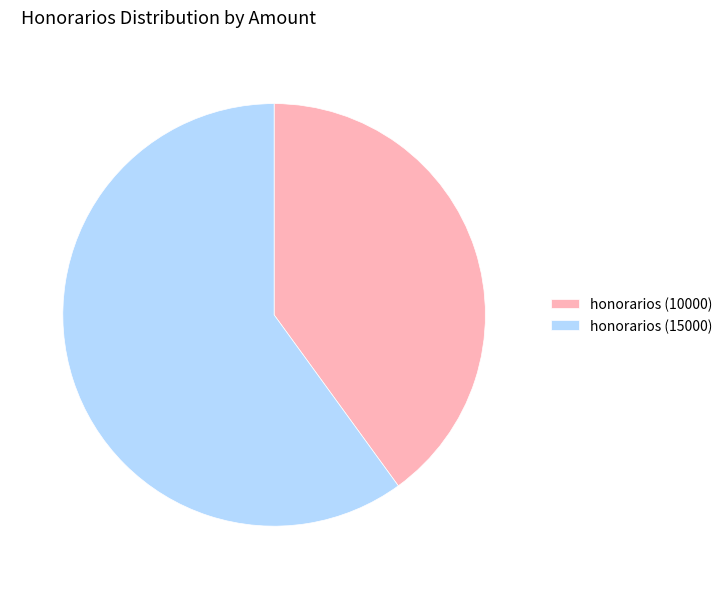

Which category has the smallest portion of the pie?

honorarios (10000)